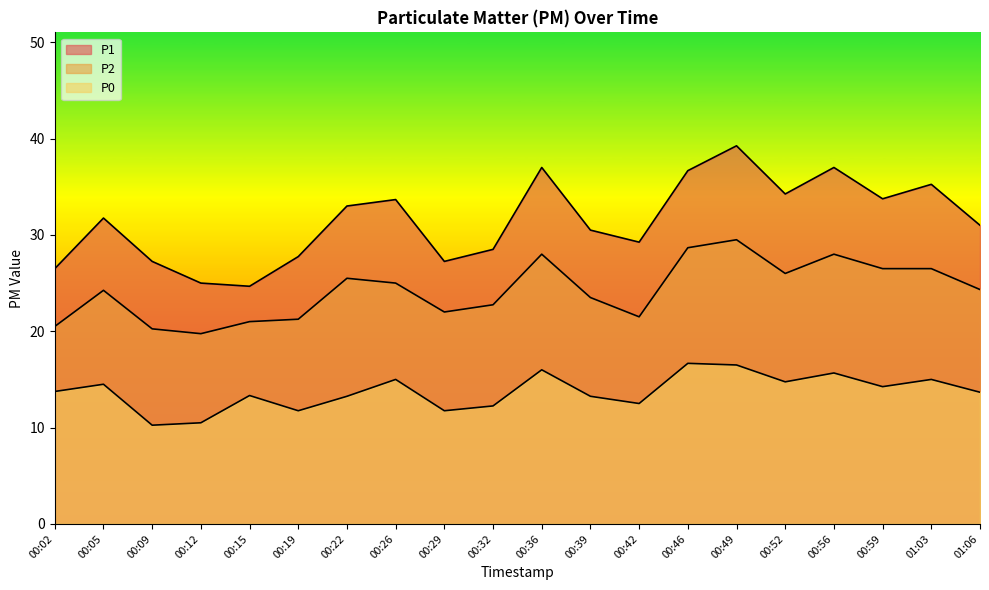

What position from the right is 00:46?

7